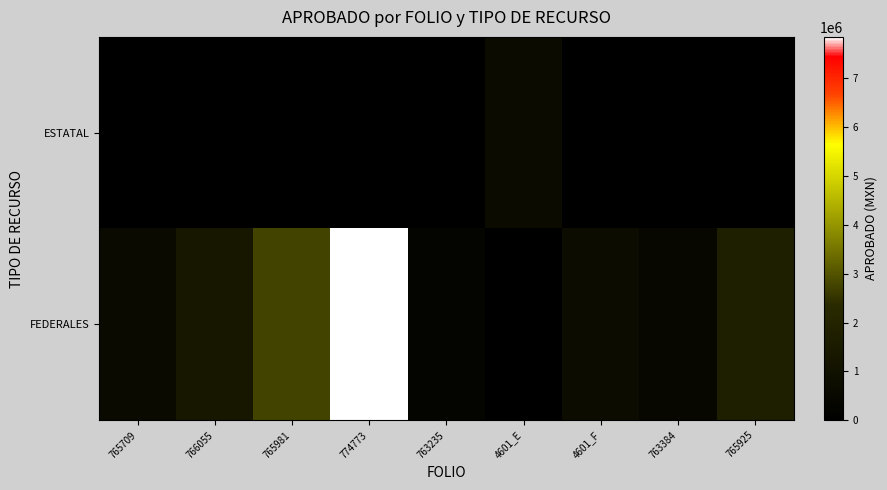

Reading right to left, extract all data points from this chart.

FEDERALES: 765925=1700000.0	763384=419686.2	4601_F=717540.3	4601_E=0.0	763235=315704.7	774773=7850000.0	765981=2743547.6	766055=1317288.0	765709=600000.0
ESTATAL: 765925=0.0	763384=0.0	4601_F=0.0	4601_E=657540.3	763235=0.0	774773=0.0	765981=0.0	766055=0.0	765709=0.0